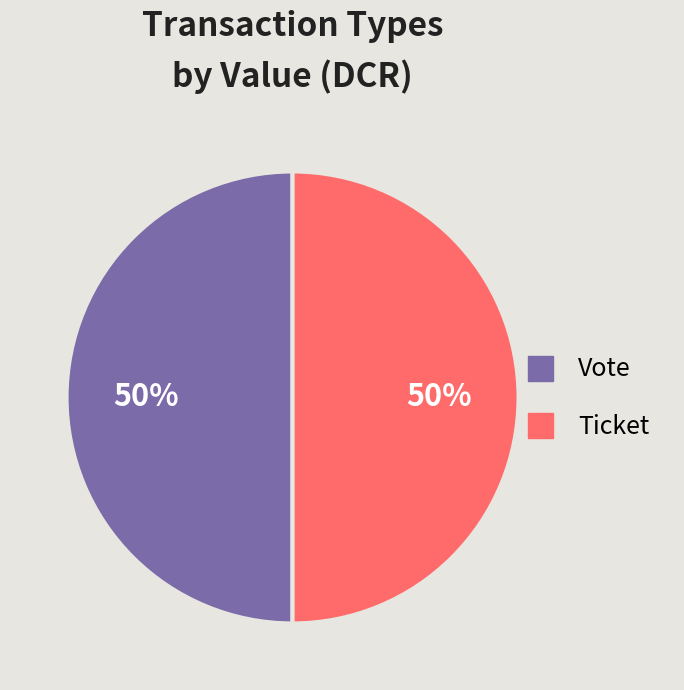

Is it true that Vote is 99% of the pie?

False